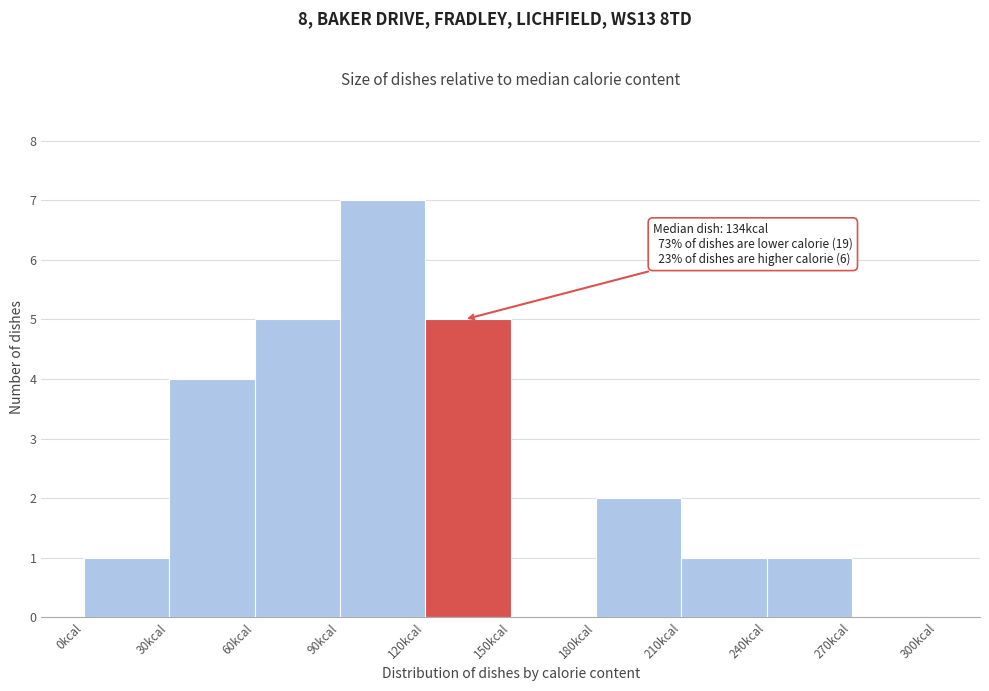

Which range on the x-axis has the tallest bar?

90 to 120